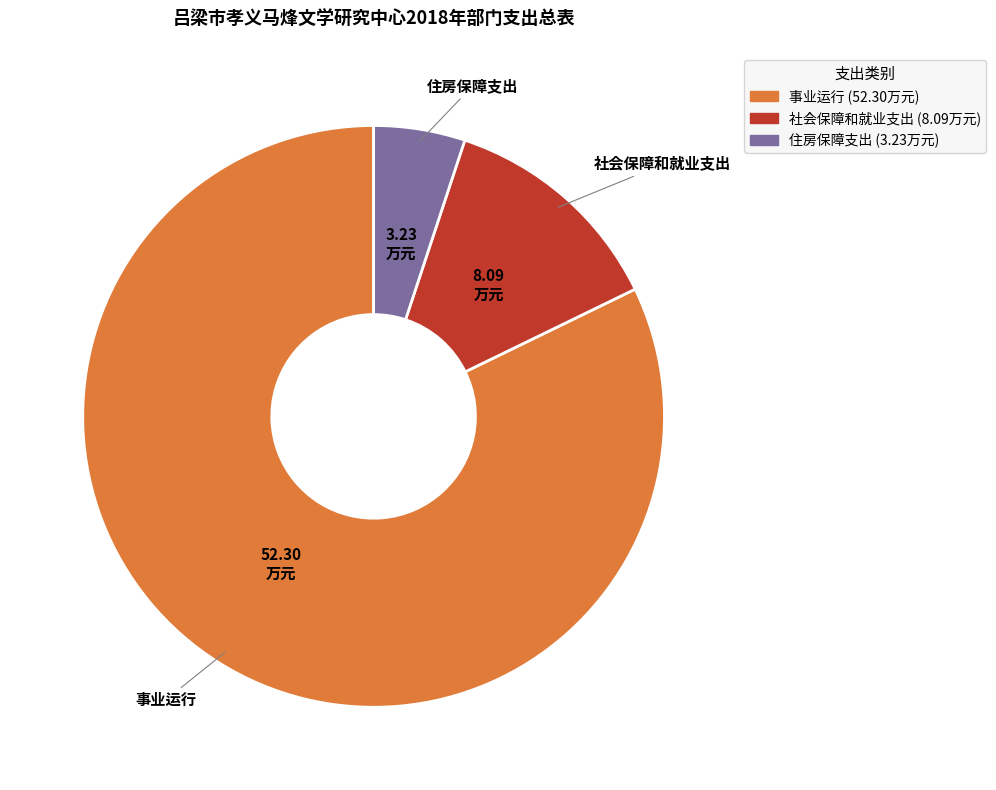

Is the sum of 社会保障和就业支出 and 事业运行 greater than half?

Yes